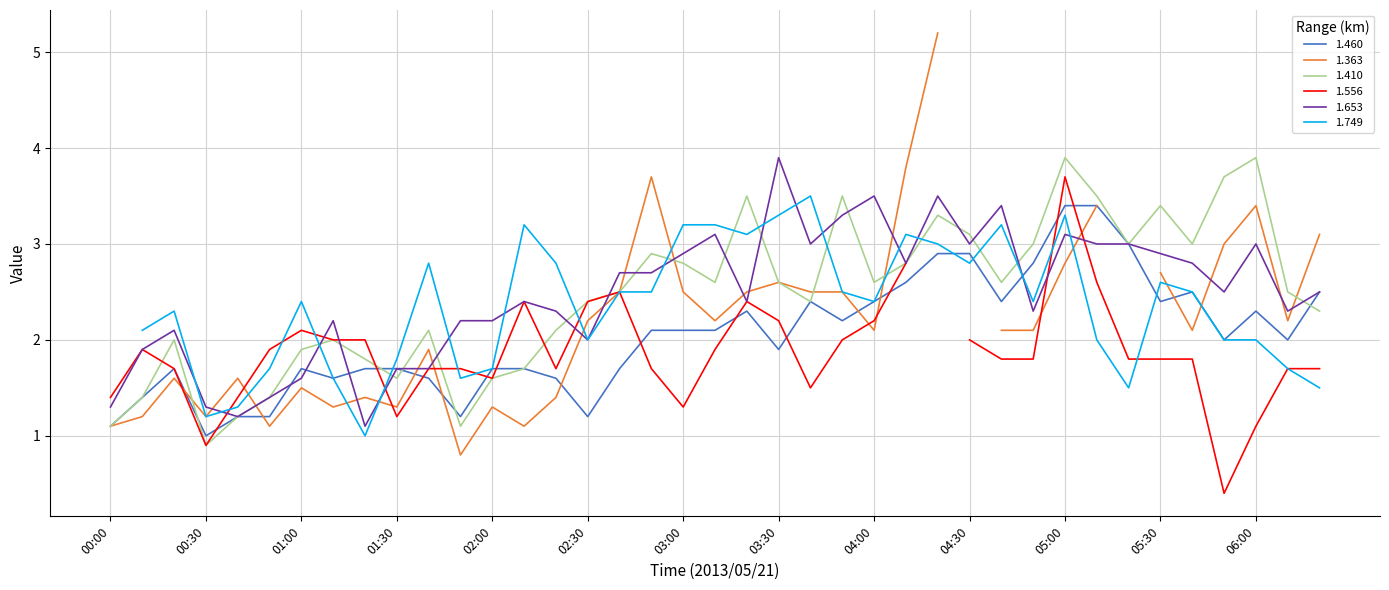

What is the difference between the second highest and minimum values in the 1.410 series?

3.0